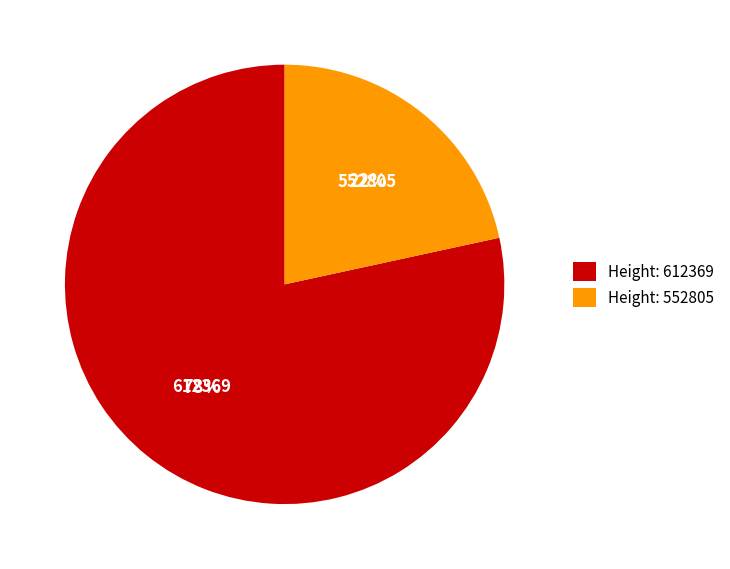

What is the largest slice in the pie chart?

Height: 612369